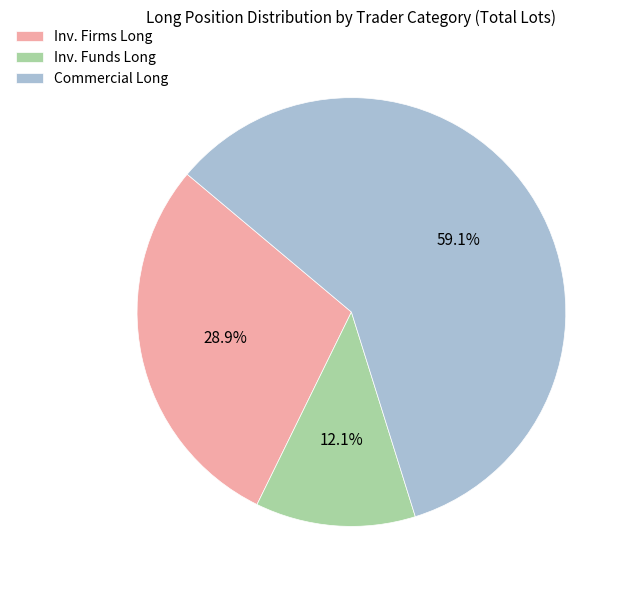

Which category has the biggest portion of the pie?

Commercial Long